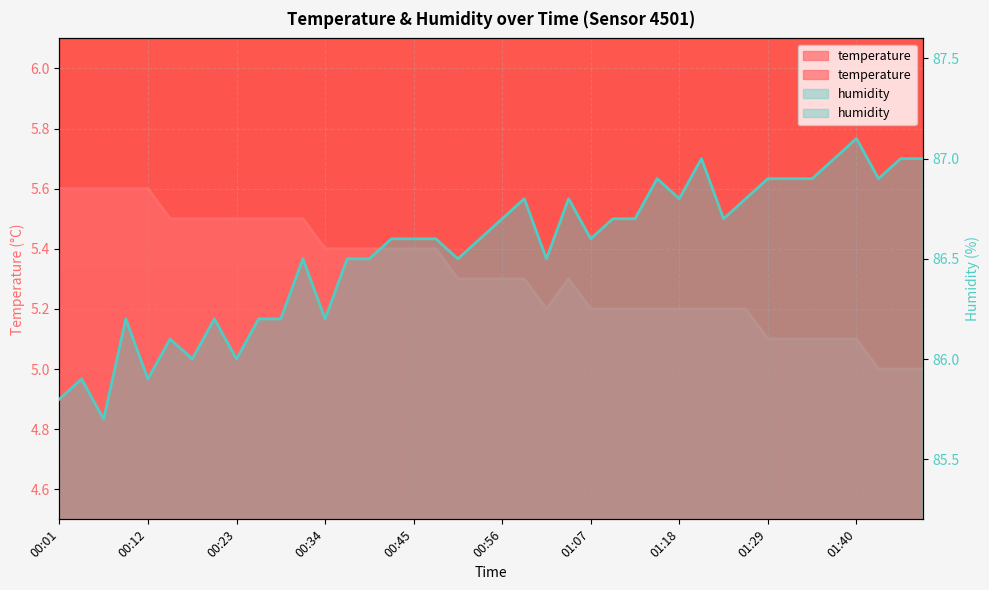

Is the value of temperature at 00:01 greater than the value of humidity at 00:23?

No